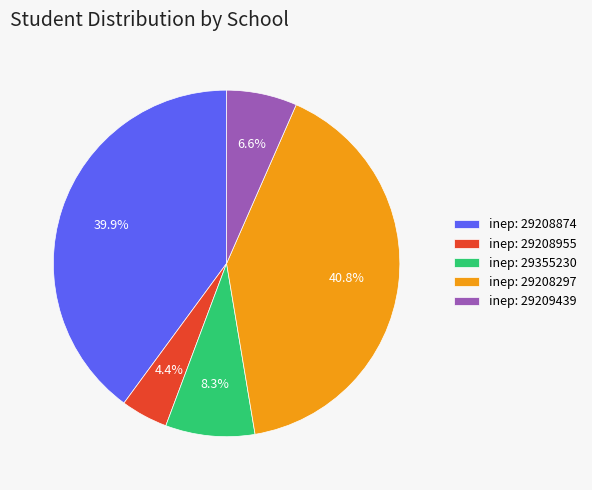

Is the sum of inep: 29209439 and inep: 29208955 greater than half?

No